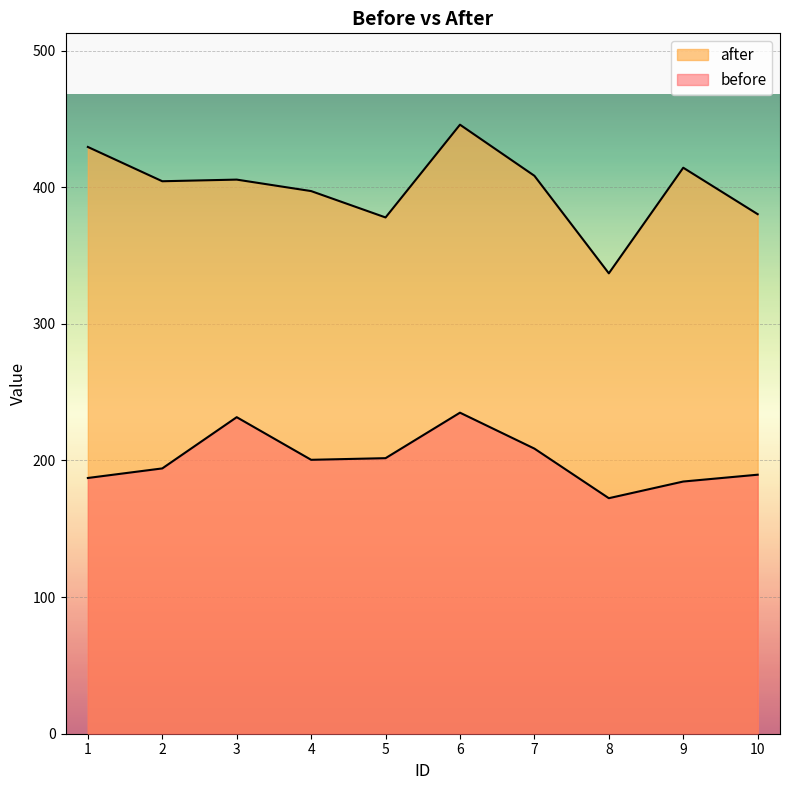

Where is the first local minimum for before?

4